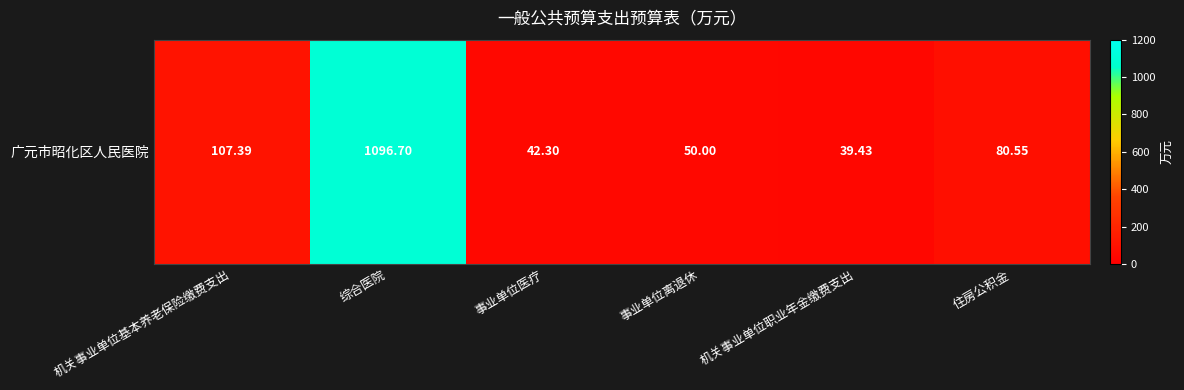

What is the greatest value displayed?

1096.7